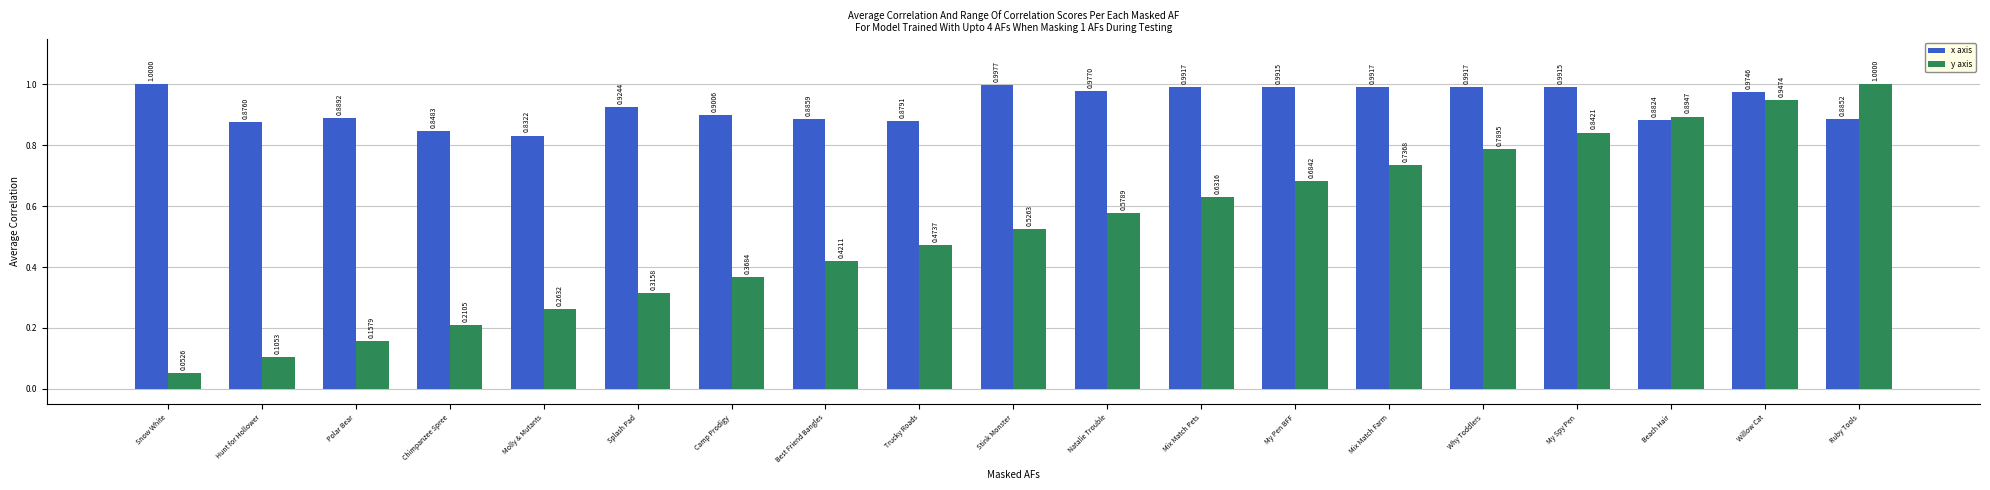

Which category has the lowest value in the x axis series?

Molly & Mutants